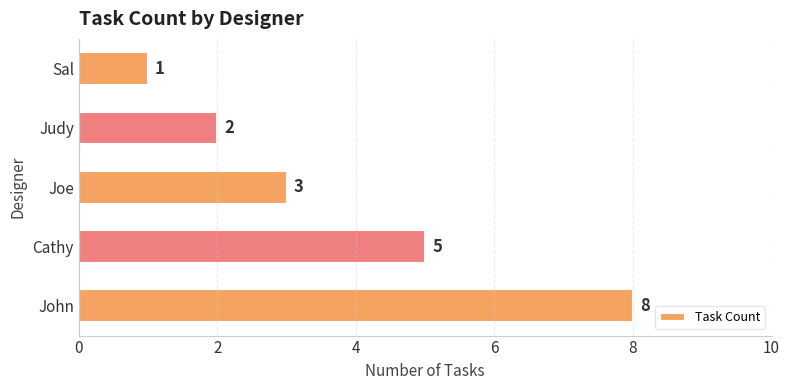

How many data points are less than 3?

2